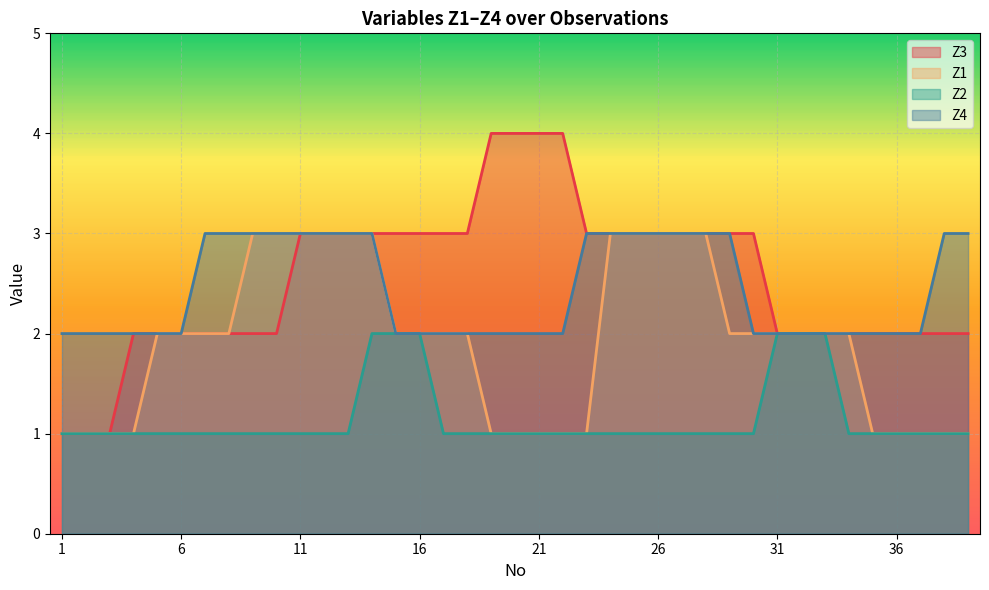

The value of Z1 at 15 is 2. True or false?

True